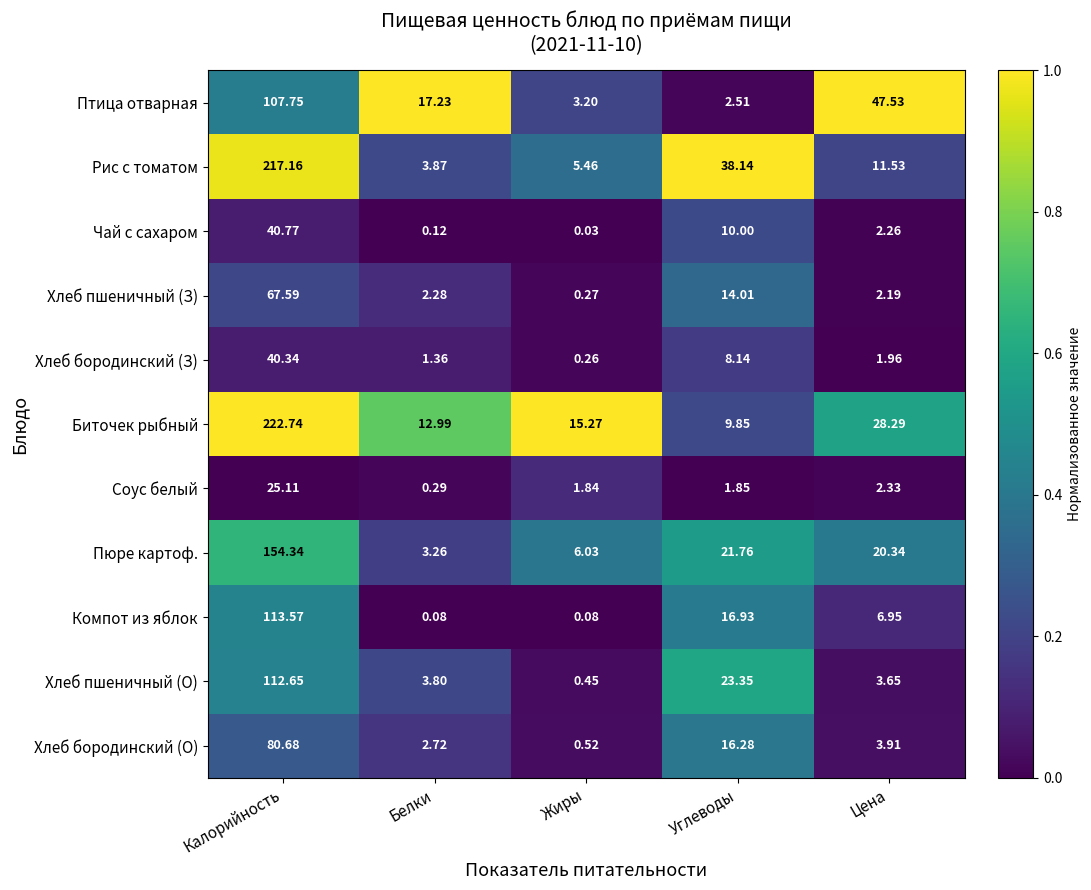

At which label is Хлеб пшеничный (О) closest to 56?

Углеводы